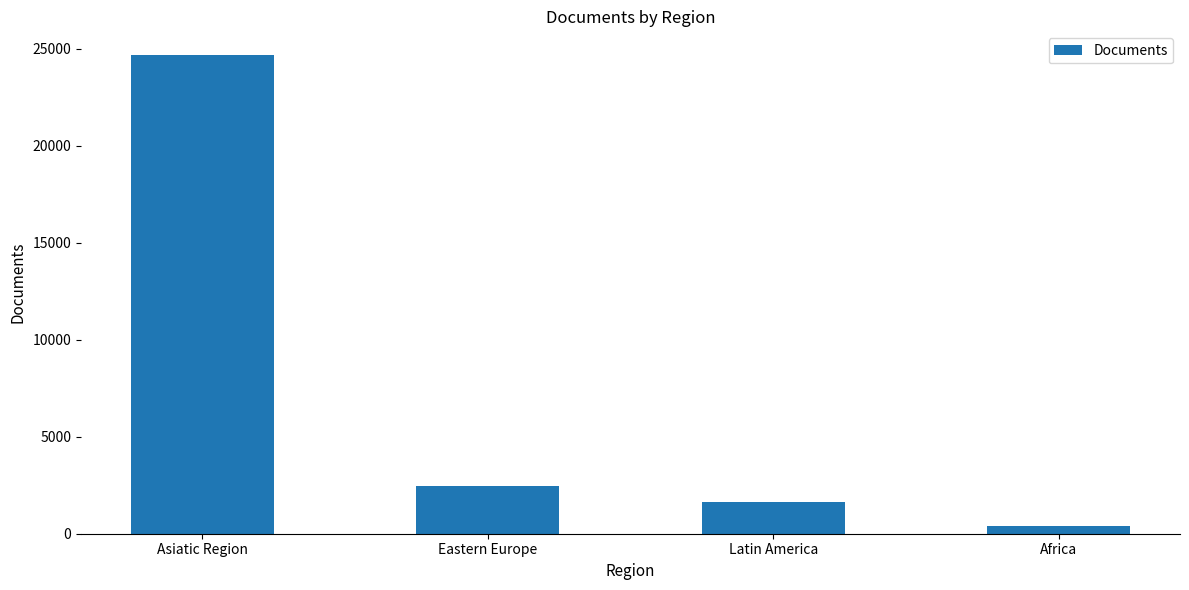

Reading left to right, transcribe all the data shown in this chart.

24675	2455	1615	405